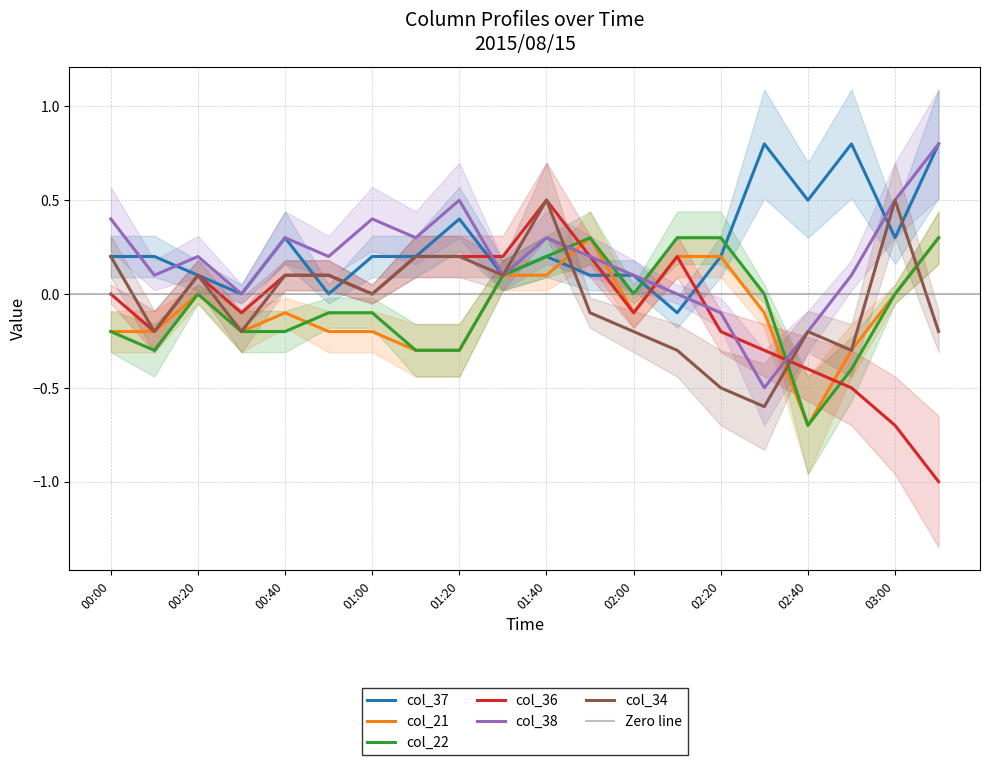

How many intersections are there between col_36 and col_22?

3